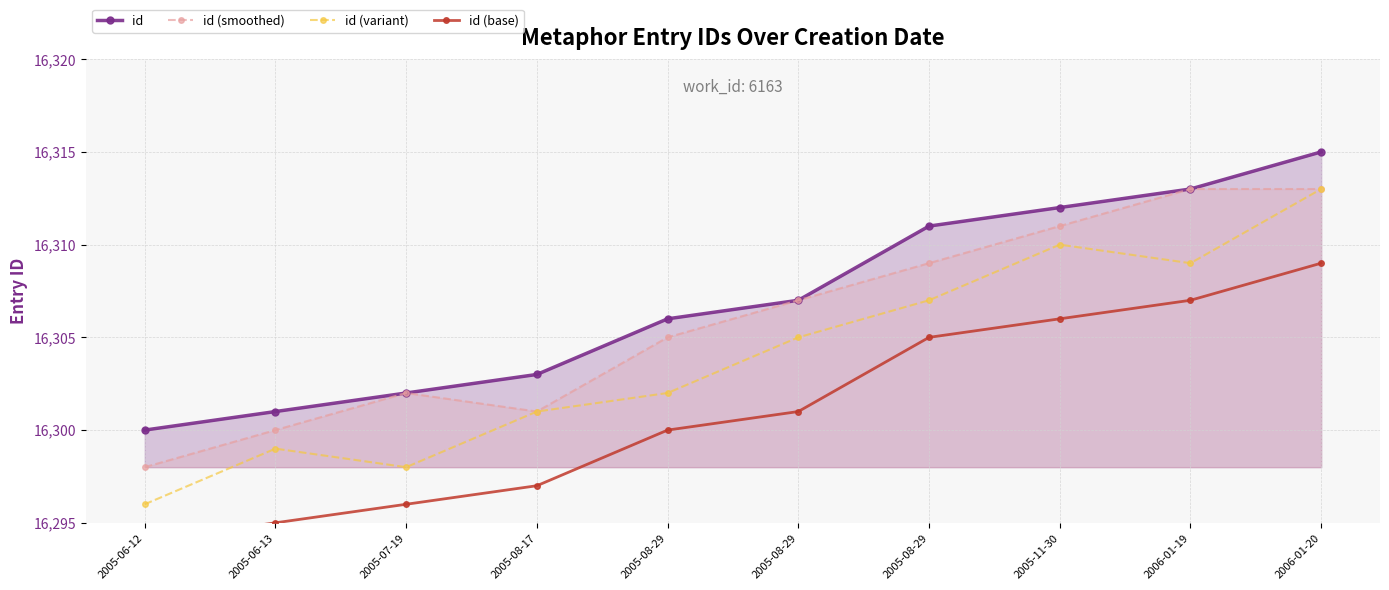

What value does the id series have at 2005-08-29?

16307